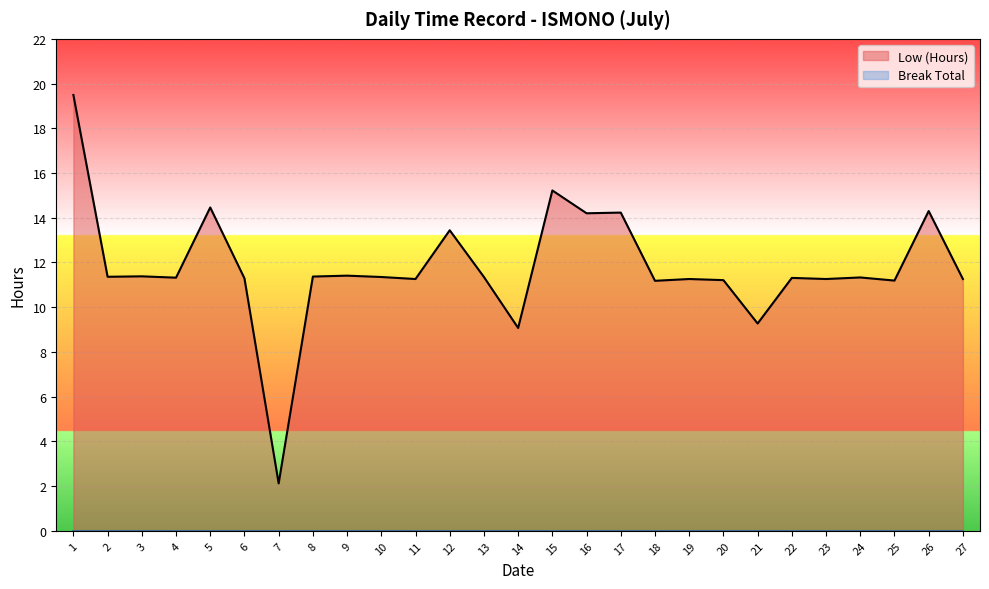

List the labels in order of value, smallest first.

7, 14, 21, 18, 25, 20, 11, 19, 23, 27, 6, 22, 4, 24, 10, 13, 2, 8, 3, 9, 12, 16, 17, 26, 5, 15, 1